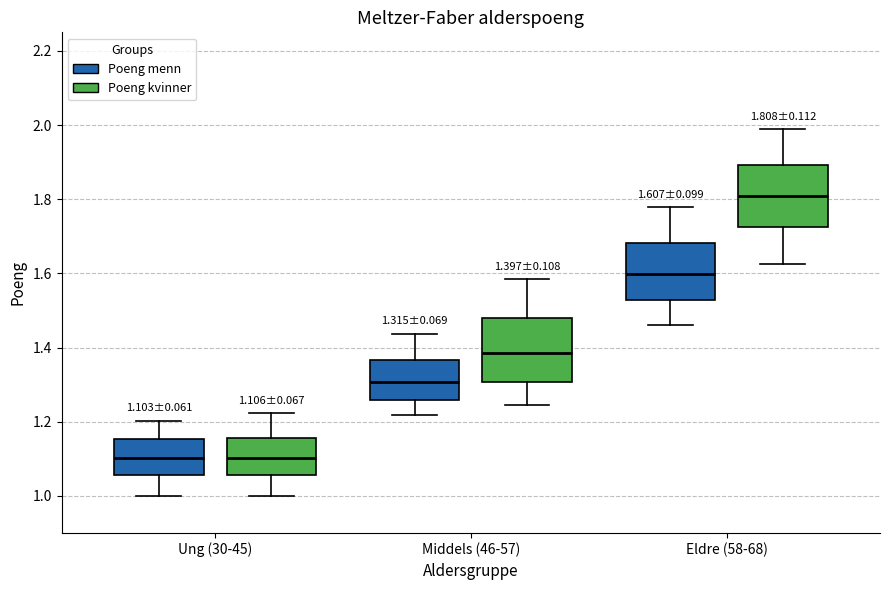

Which box has the highest median line?

Eldre (58-68) (Poeng kvinner)